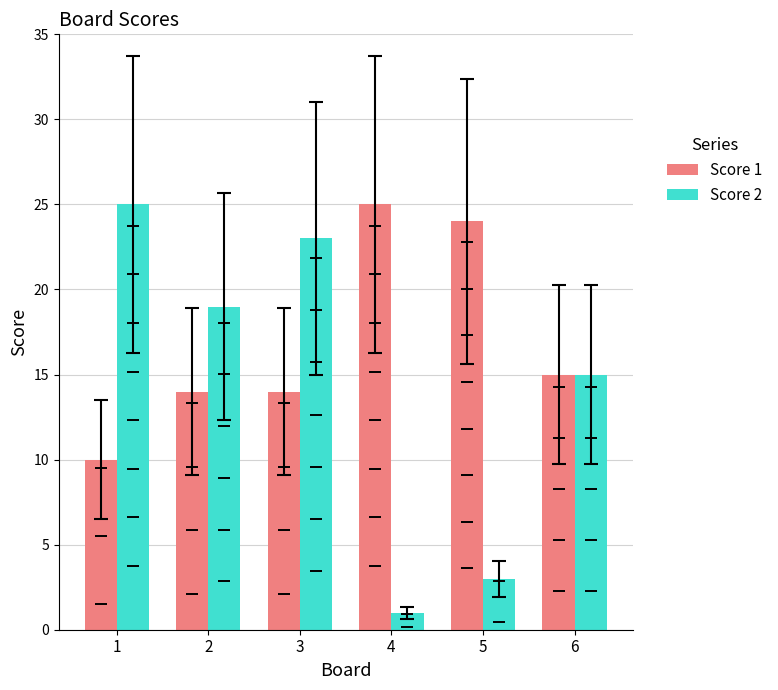

Reading right to left, transcribe all the data shown in this chart.

Score 1: 6=15	5=24	4=25	3=14	2=14	1=10
Score 2: 6=15	5=3	4=1	3=23	2=19	1=25